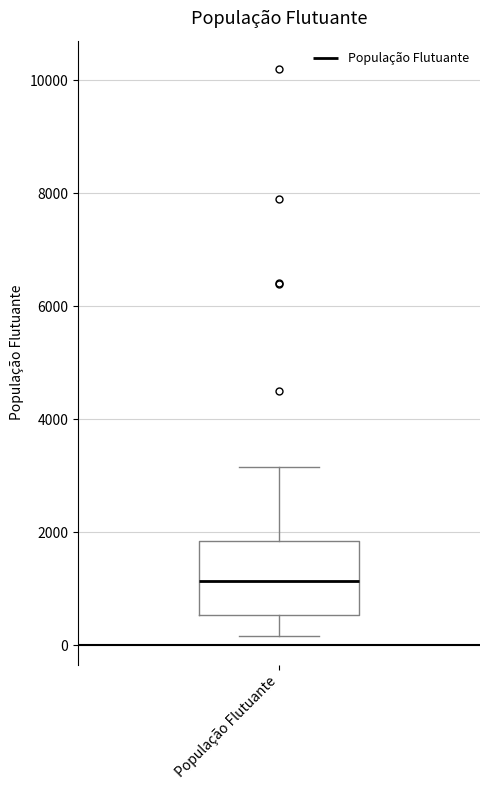

Read this box plot against the y-axis: the position of the median line, the range covered by the box, and the ends of both whiskers. The values are not printed on the chart, so give them approximately, as read against the axis.

median 1200, box 600 to 1800, whiskers 200 to 3200